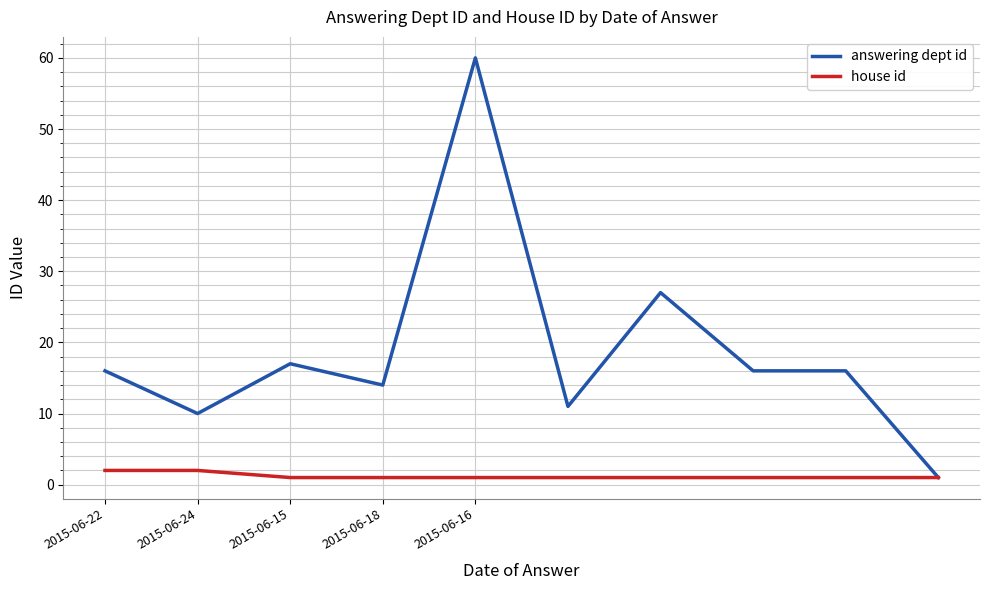

Rank the series by their maximum value, from lowest to highest.

house id, answering dept id